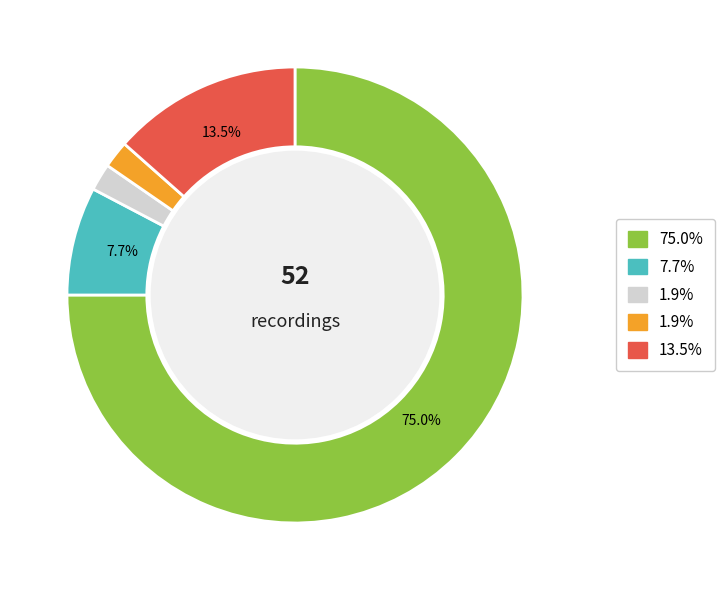

Is there any slice that represents more than half of the pie?

Yes